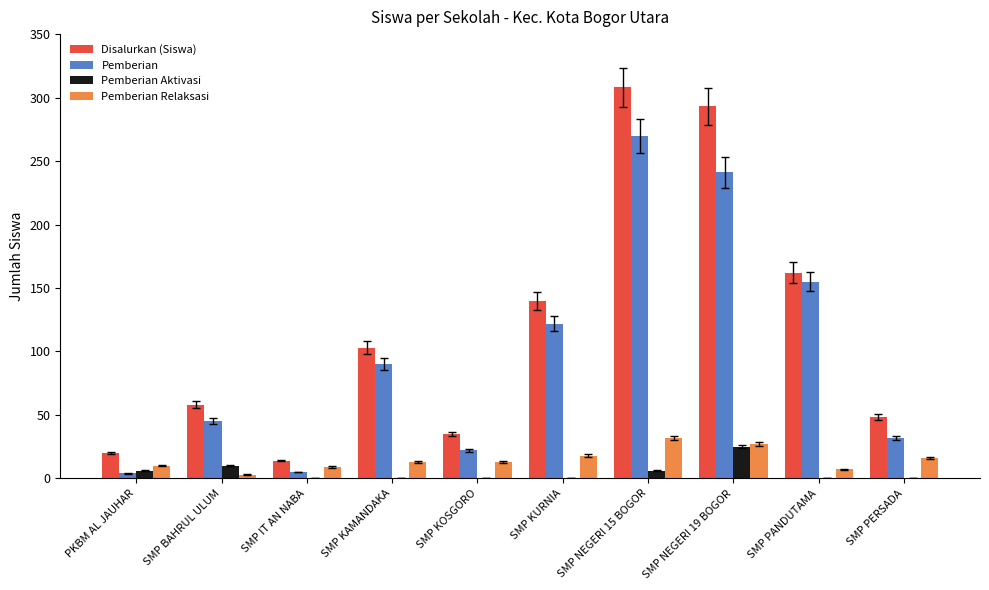

How many groups of bars are there?

10